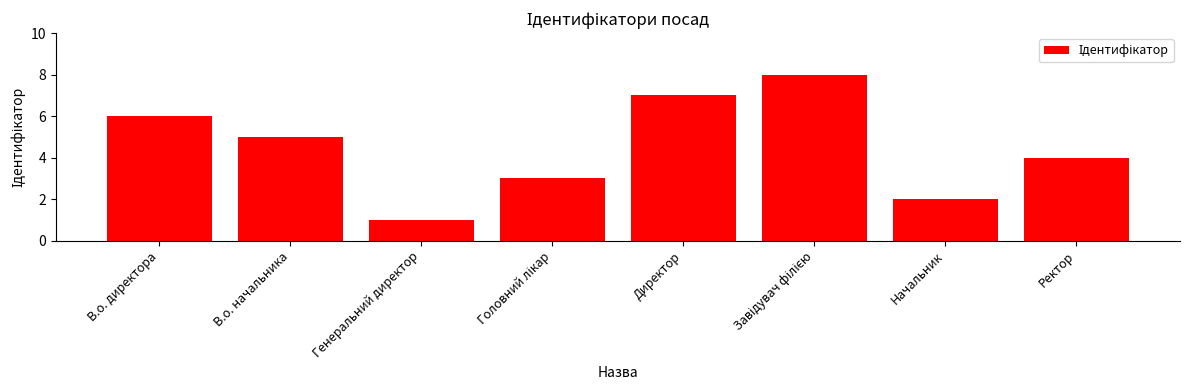

What is the sum of the values at Директор and Ректор?

11